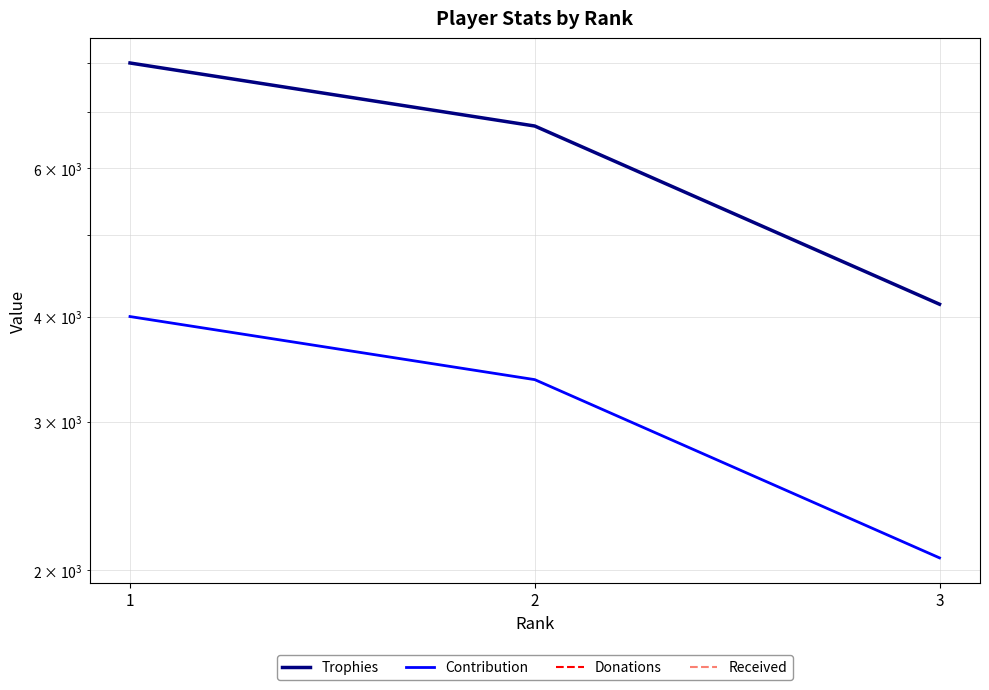

Between 2 and 3, which series saw the biggest shift?

Trophies